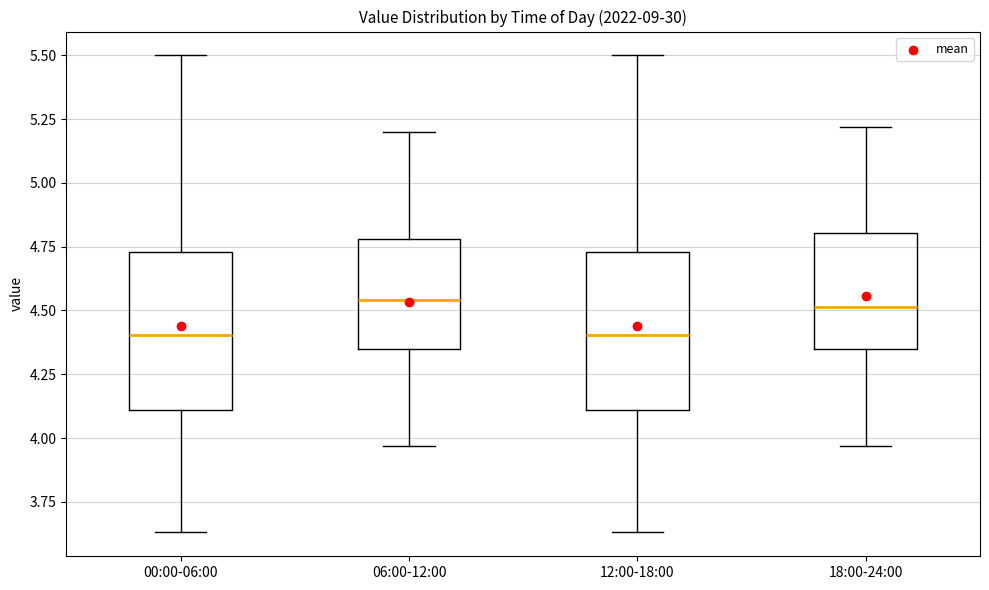

Reading left to right, read every box against the y-axis: the position of its median line, the range the box covers, and the ends of its whiskers. The values are not printed on the chart, so give them approximately, as read against the axis.

00:00-06:00: median 4.40, box 4.10 to 4.75, whiskers 3.65 to 5.50
06:00-12:00: median 4.55, box 4.35 to 4.80, whiskers 3.95 to 5.20
12:00-18:00: median 4.40, box 4.10 to 4.75, whiskers 3.65 to 5.50
18:00-24:00: median 4.50, box 4.35 to 4.80, whiskers 3.95 to 5.20